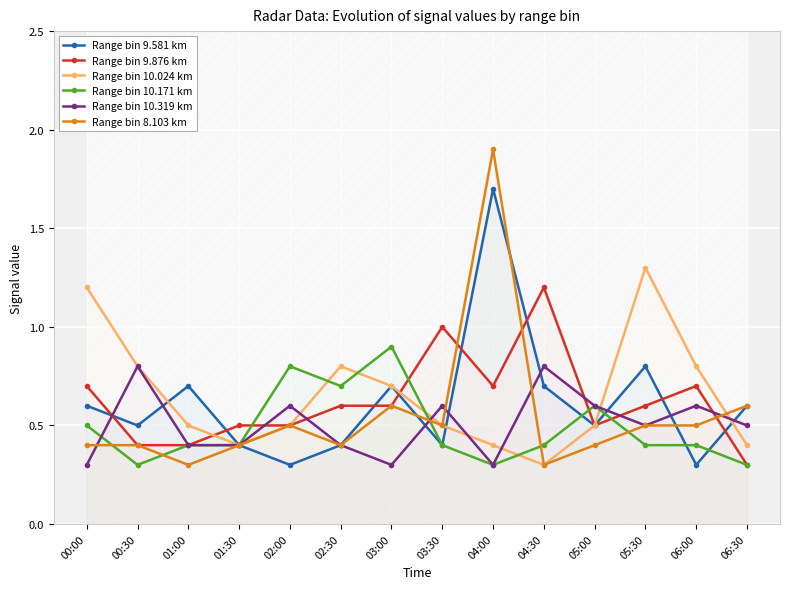

Is it true that Range bin 10.319 km equals 0.4 at 02:30?

True